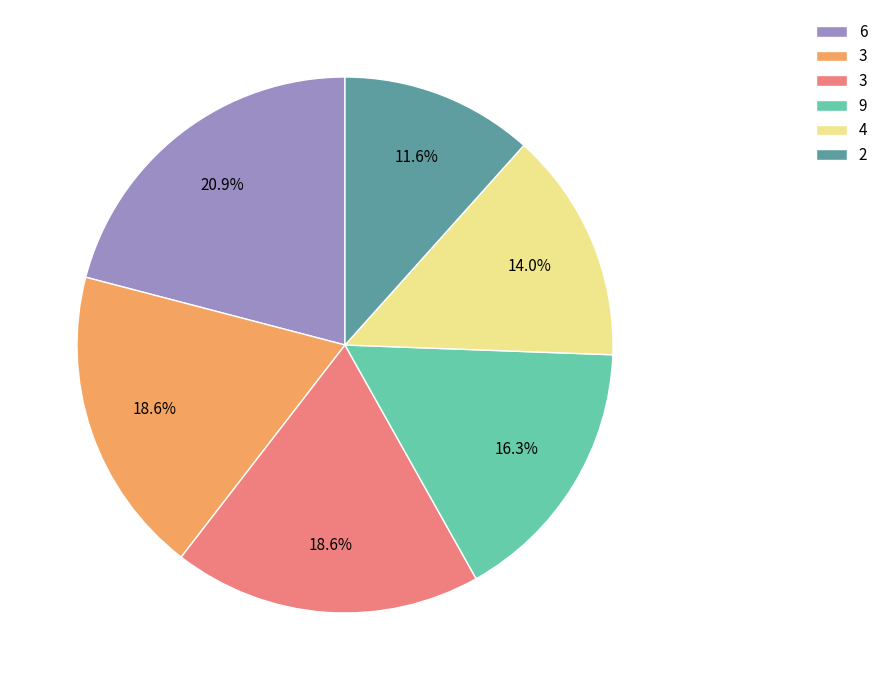

Does any single category account for the majority?

No